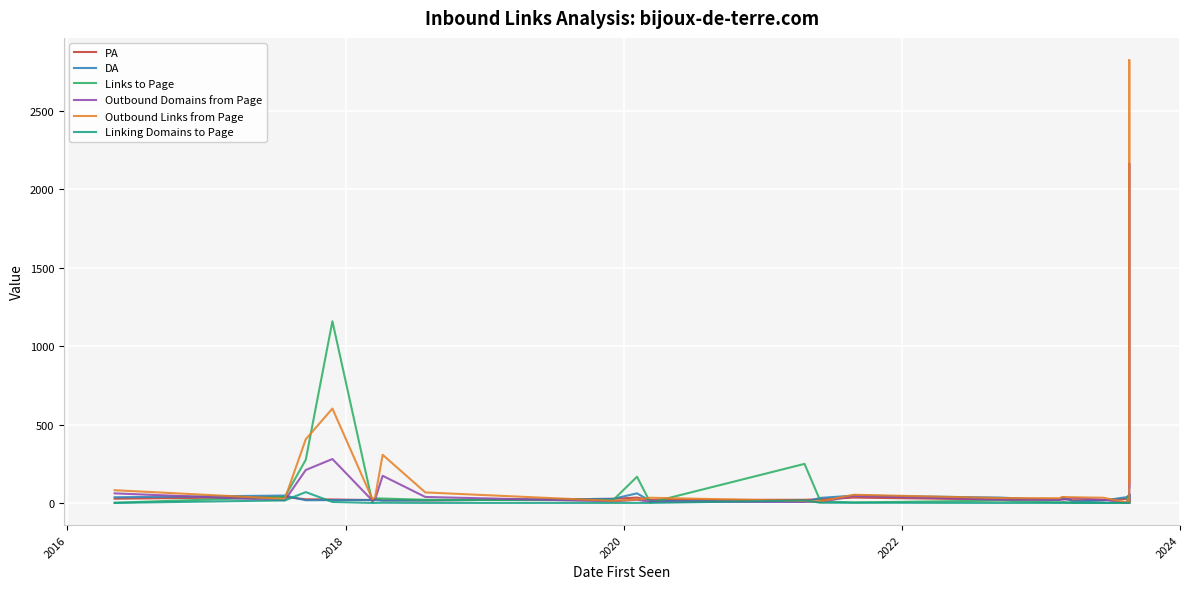

The DA series shows 12 at 17. True or false?

False